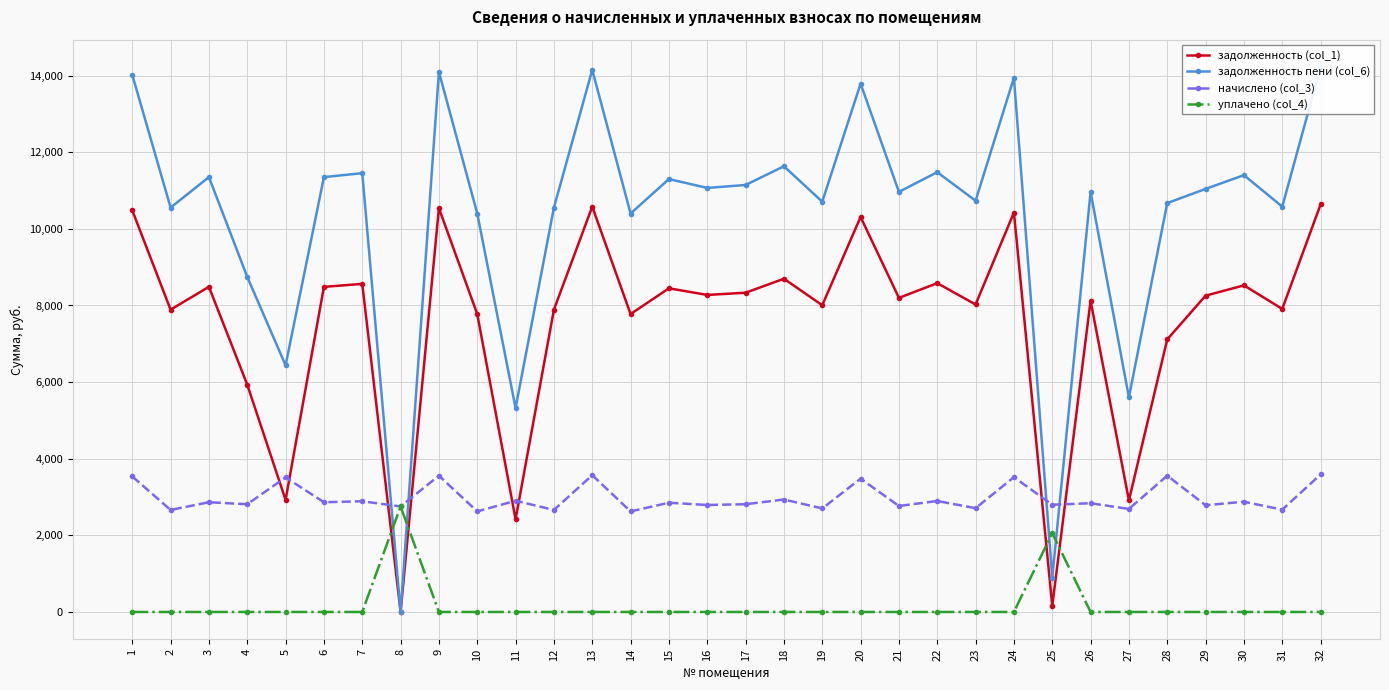

Reading left to right, transcribe all the data shown in this chart.

задолженность (col_1): 1=10483.2	2=7891.2	3=8486.4	4=5932.8	5=2926.8	6=8486.4	7=8563.2	8=0.0	9=10540.8	10=7776.0	11=2419.2	12=7891.2	13=10579.2	14=7776.0	15=8448.0	16=8275.2	17=8332.8	18=8697.6	19=8006.4	20=10310.4	21=8198.4	22=8582.4	23=8025.6	24=10425.6	25=158.1	26=8123.6	27=2913.3	28=7115.0	29=8256.0	30=8524.8	31=7910.4	32=10636.8
задолженность пени (col_6): 1=14021.3	2=10554.5	3=11350.6	4=8745.1	5=6439.0	6=11350.6	7=11453.3	8=0.0	9=14098.3	10=10400.4	11=5322.2	12=10554.5	13=14149.7	14=10400.4	15=11299.2	16=11068.1	17=11145.1	18=11633.0	19=10708.6	20=13790.2	21=10965.4	22=11479.0	23=10734.2	24=13944.2	25=899.5	26=10961.8	27=5602.5	28=10672.6	29=11042.4	30=11401.9	31=10580.2	32=14226.7
начислено (col_3): 1=3538.1	2=2663.3	3=2864.2	4=2812.3	5=3512.2	6=2864.2	7=2890.1	8=2754.0	9=3557.5	10=2624.4	11=2903.0	12=2663.3	13=3570.5	14=2624.4	15=2851.2	16=2792.9	17=2812.3	18=2935.4	19=2702.2	20=3479.8	21=2767.0	22=2896.6	23=2708.6	24=3518.6	25=2799.4	26=2838.2	27=2689.2	28=3557.5	29=2786.4	30=2877.1	31=2669.8	32=3589.9
уплачено (col_4): 1=0.0	2=0.0	3=0.0	4=0.0	5=0.0	6=0.0	7=0.0	8=2754.0	9=0.0	10=0.0	11=0.0	12=0.0	13=0.0	14=0.0	15=0.0	16=0.0	17=0.0	18=0.0	19=0.0	20=0.0	21=0.0	22=0.0	23=0.0	24=0.0	25=2058.0	26=0.0	27=0.0	28=0.0	29=0.0	30=0.0	31=0.0	32=0.0